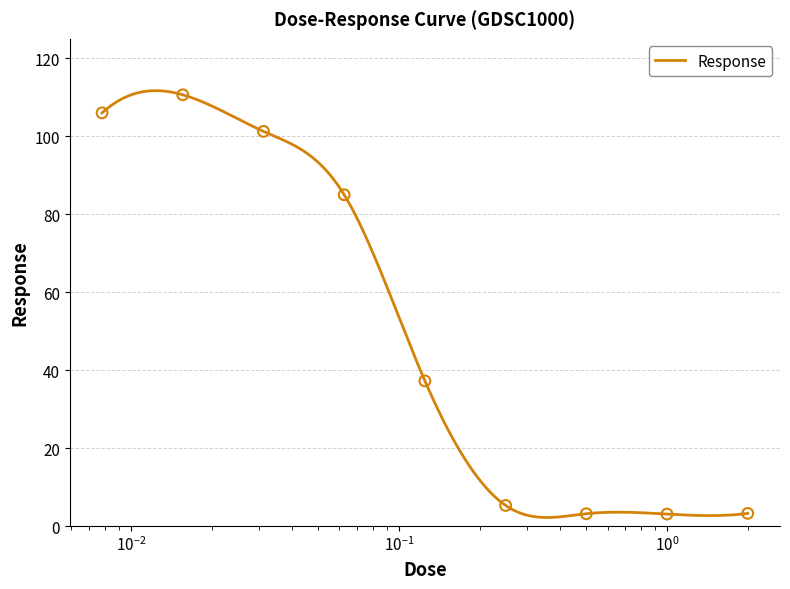

What is the change in value from 0.015625 to 0.25?

-105.4